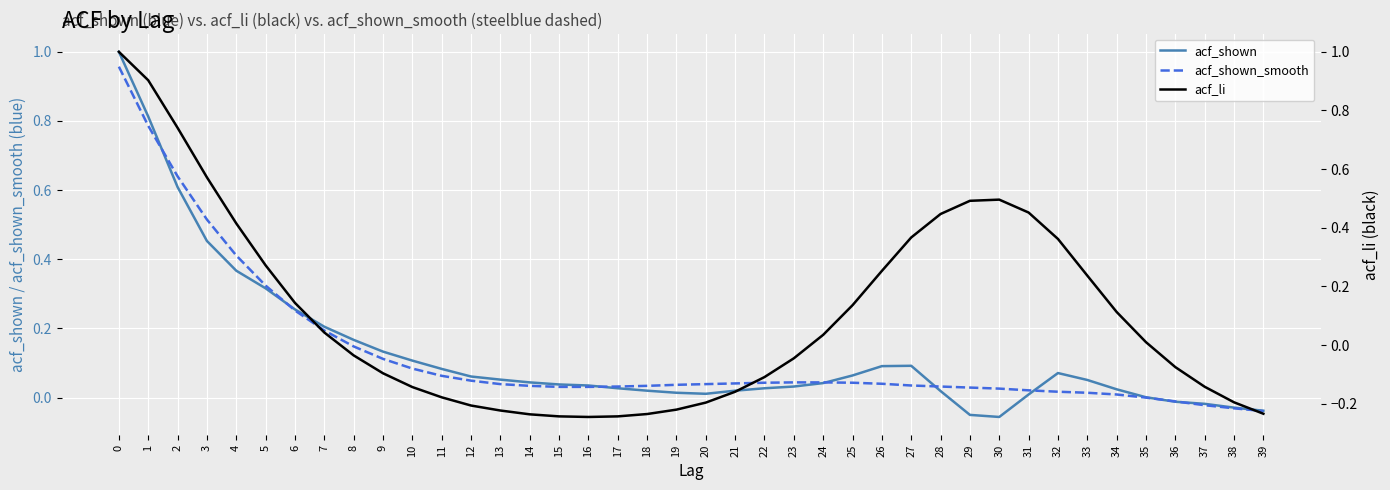

How many intersections are there between acf_li and acf_shown_smooth?

3